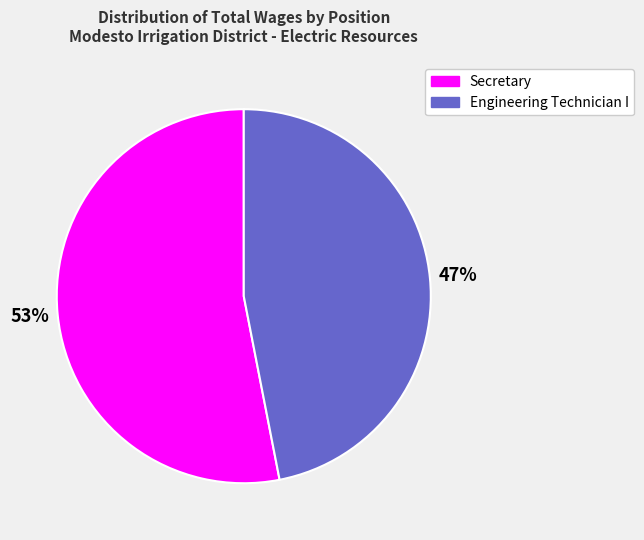

Which slice is the smallest?

47%